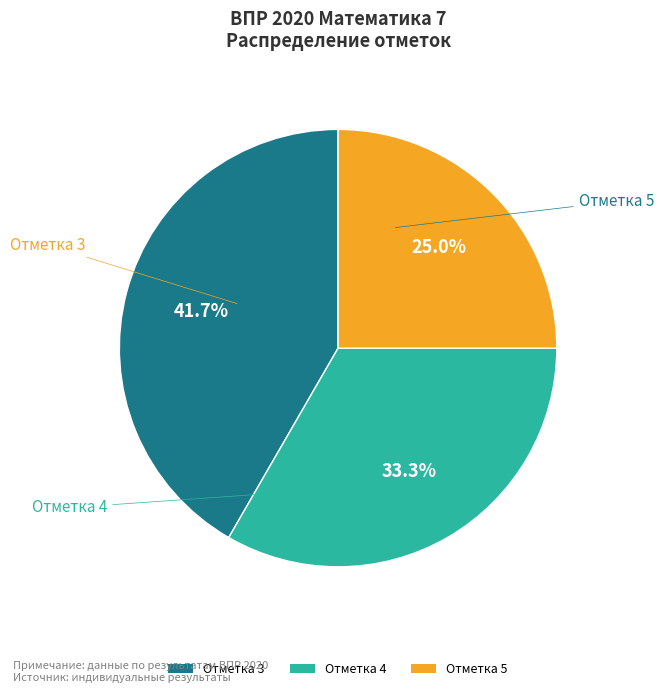

Which category has the smallest portion of the pie?

Отметка 5